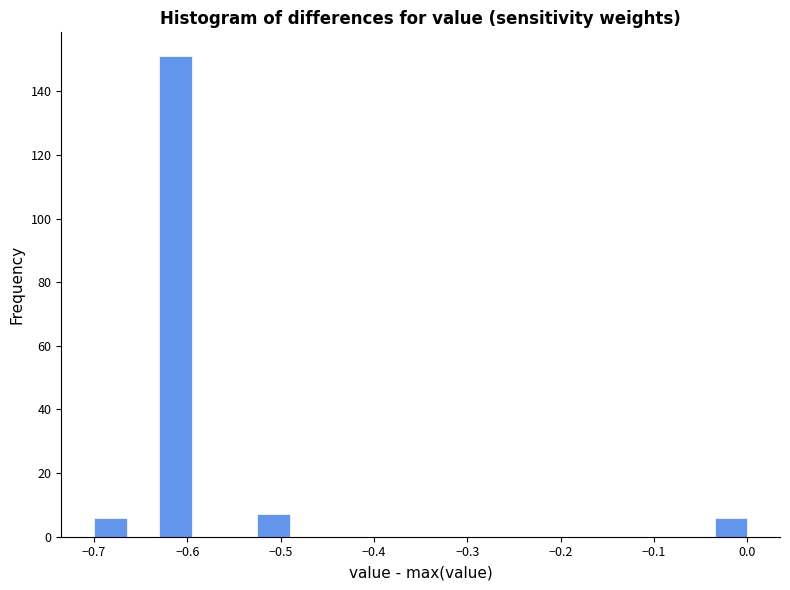

Read against the x-axis, roughly where is the centre of the tallest bar?

-0.61